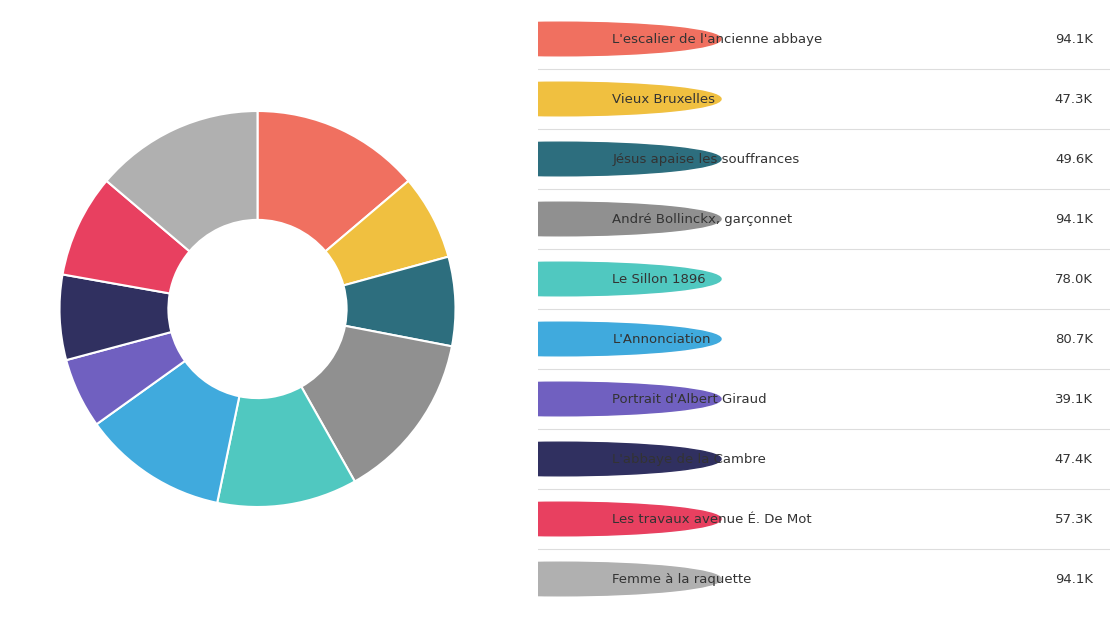

Is there a majority slice in this chart?

No